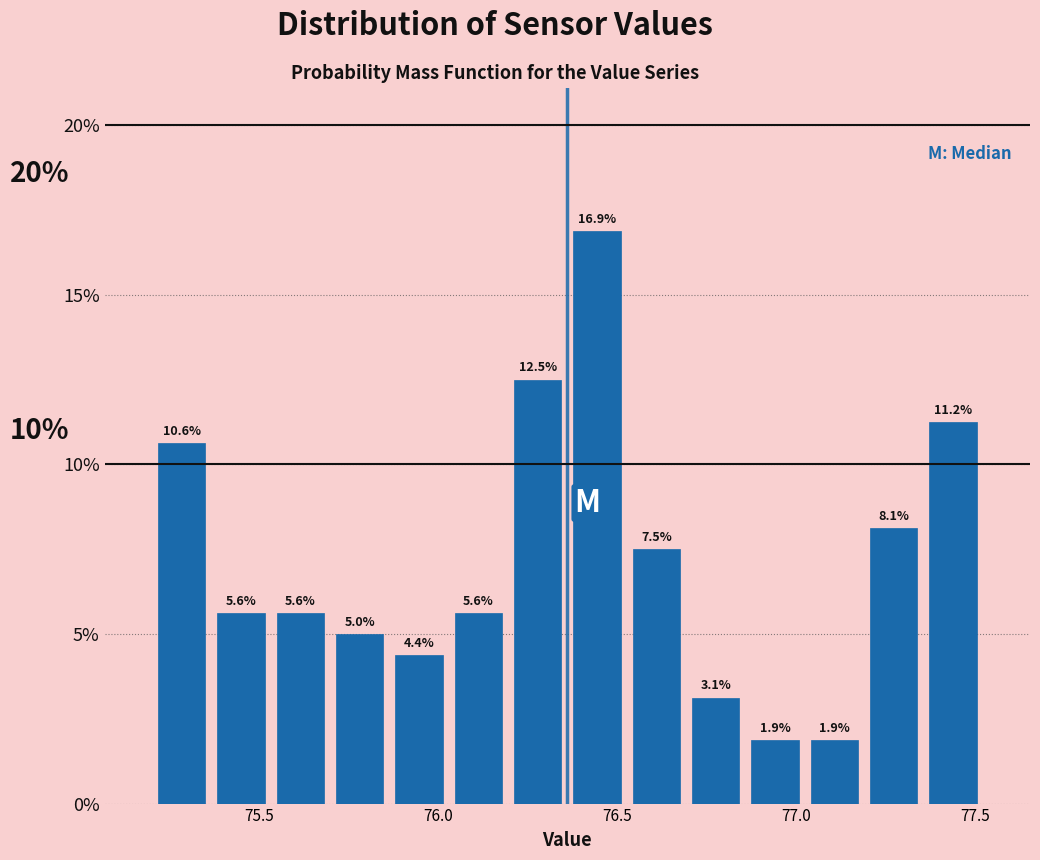

Around what value on the x-axis is the tallest bar? Give the approximate position of its centre, as read against the axis.

76.45